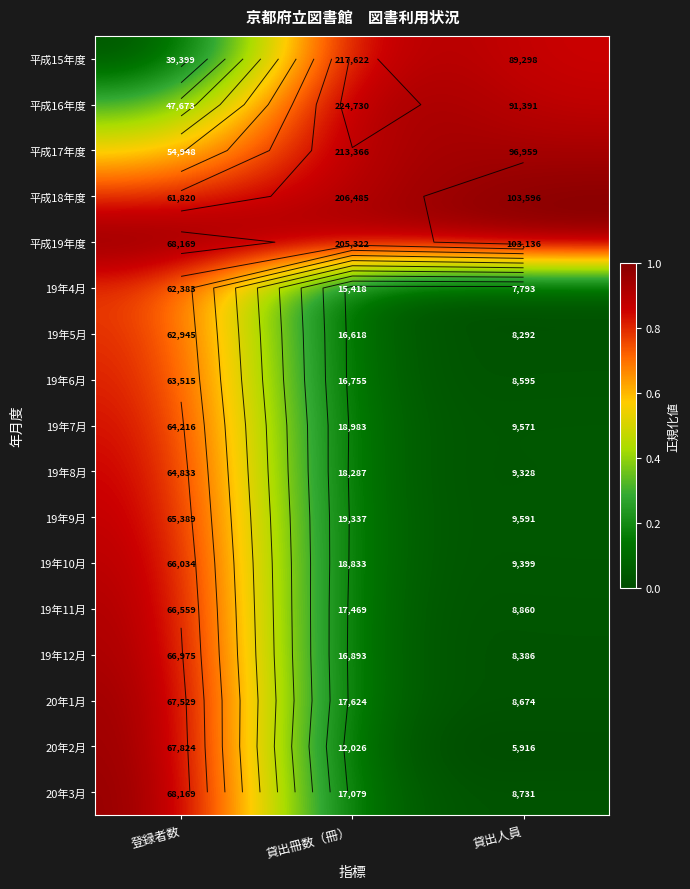

Which has a higher value, 登録者数 or 貸出人員?

貸出人員